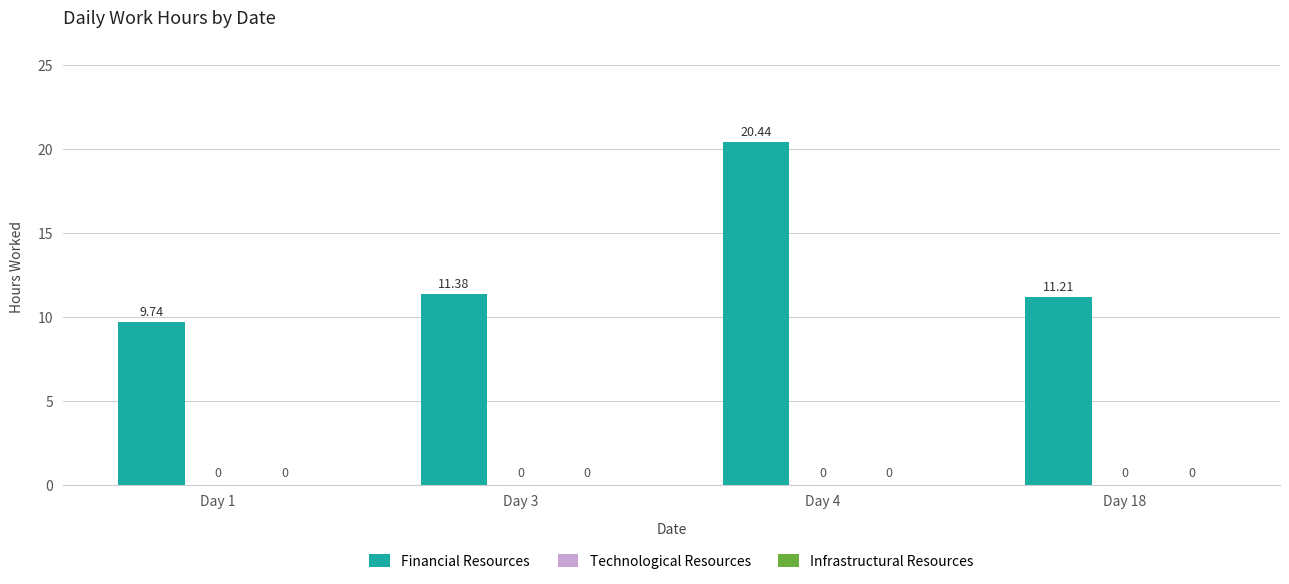

Reading right to left, list all the values displayed in this chart.

Financial Resources: 11.2	20.4	11.4	9.7
Technological Resources: 0.0	0.0	0.0	0.0
Infrastructural Resources: 0.0	0.0	0.0	0.0